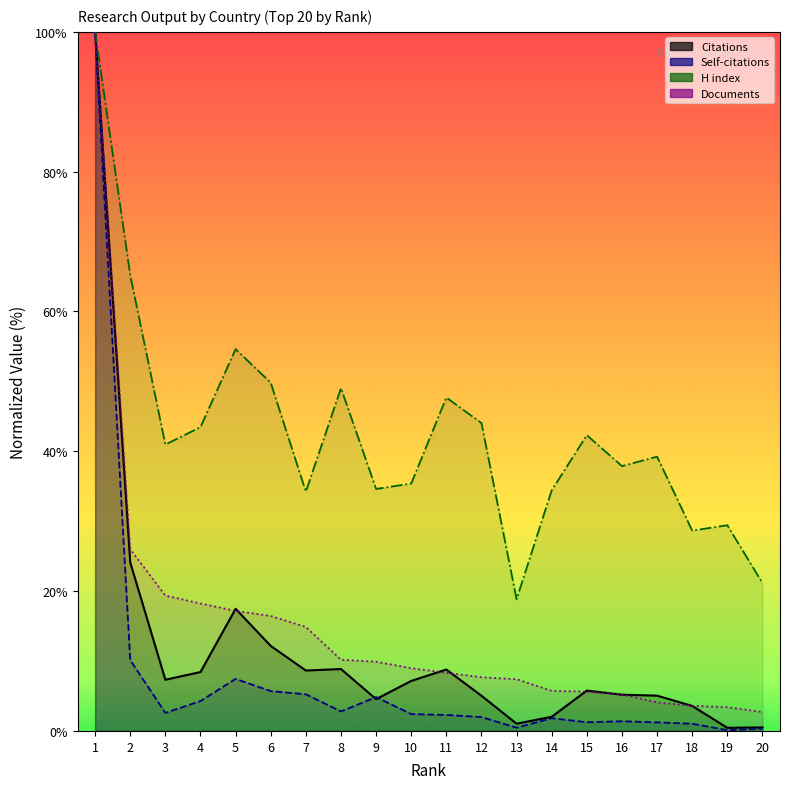

What is the greatest value displayed?

100.0